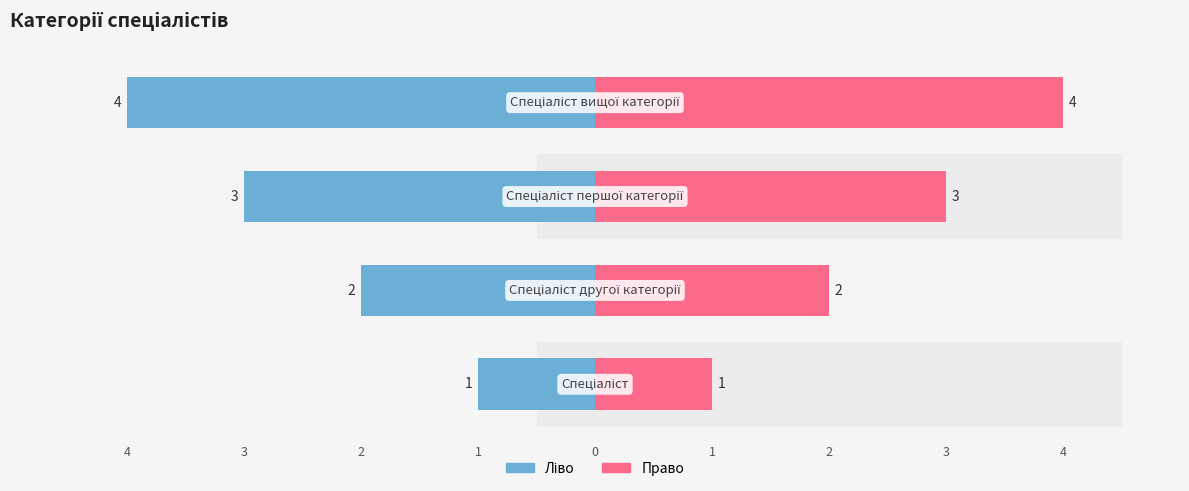

How many distinct data groups are displayed?

2